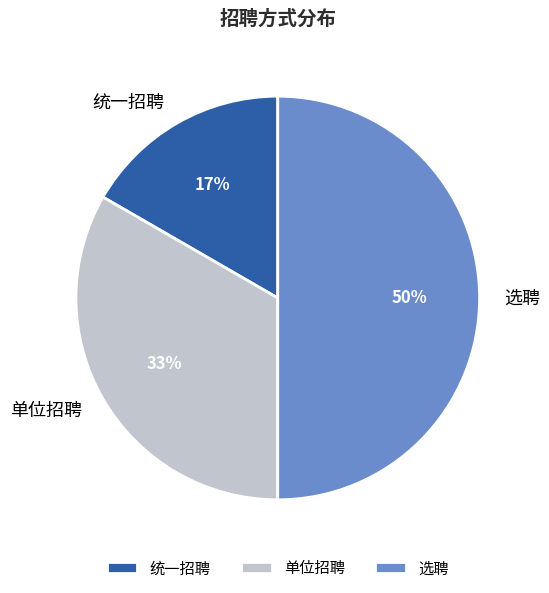

Which slice is the largest?

选聘